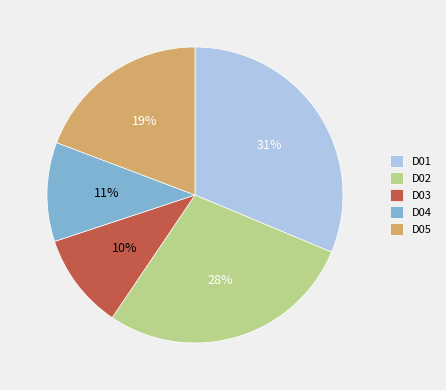

Which category has the biggest portion of the pie?

D01